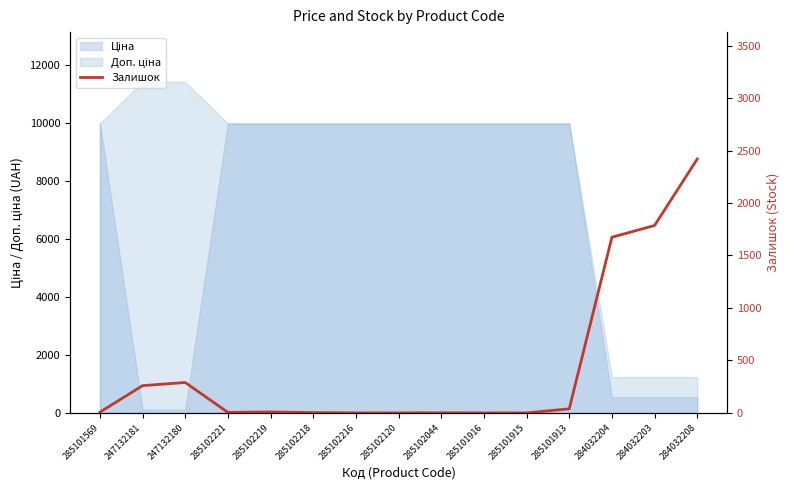

Rank the categories by value from lowest to highest.

285102216, 285102120, 285101916, 285101915, 285102044, 285102218, 285102221, 285101569, 285102219, 285101913, 247132181, 247132180, 284032204, 284032203, 284032208